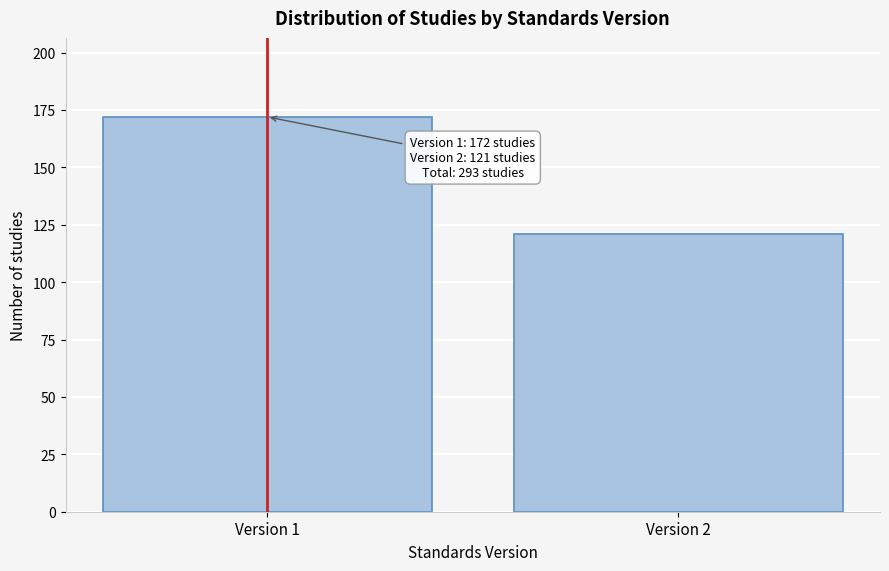

Reading left to right, list all the values displayed in this chart.

Version 1=172	Version 2=121